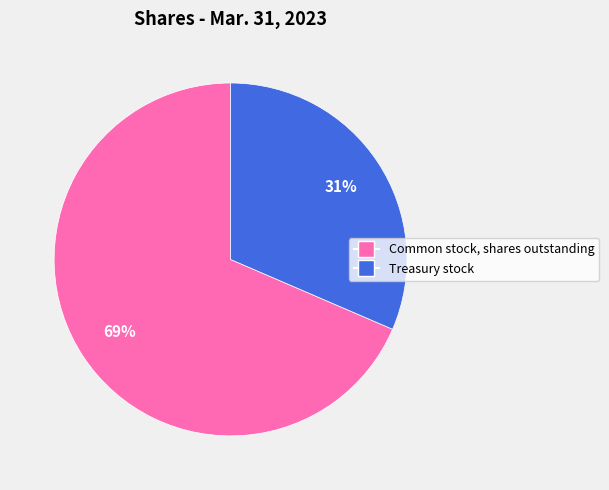

Count the number of slices in the pie.

2